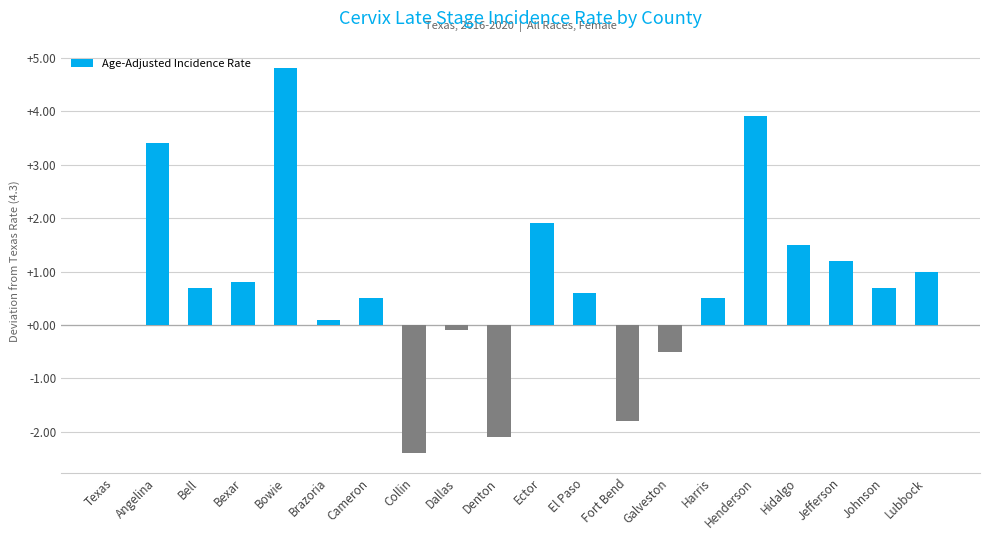

The value at Ector is 0.5. True or false?

False